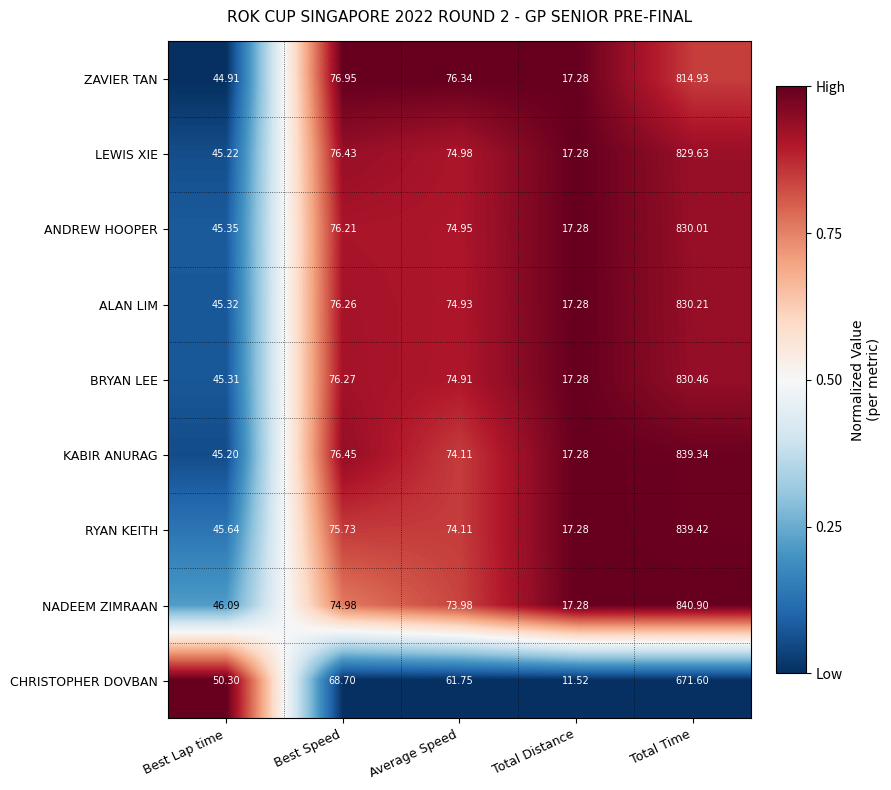

At which label does ZAVIER TAN first exceed 76?

Best Speed